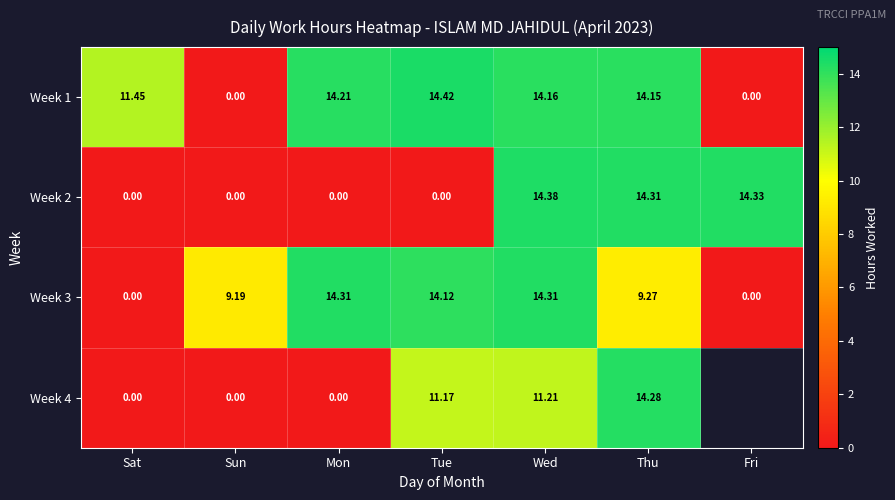

At which label is Week 1 closest to 7?

Sat